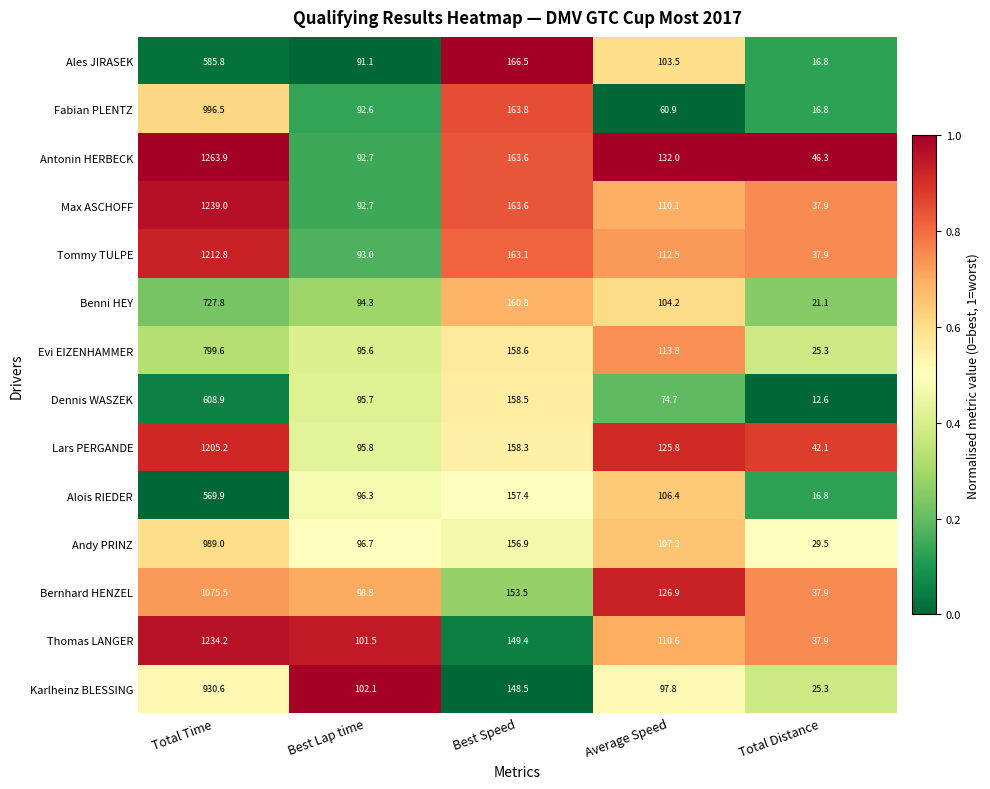

Is the value of Dennis WASZEK at Total Distance greater than the value of Thomas LANGER at Best Lap time?

No